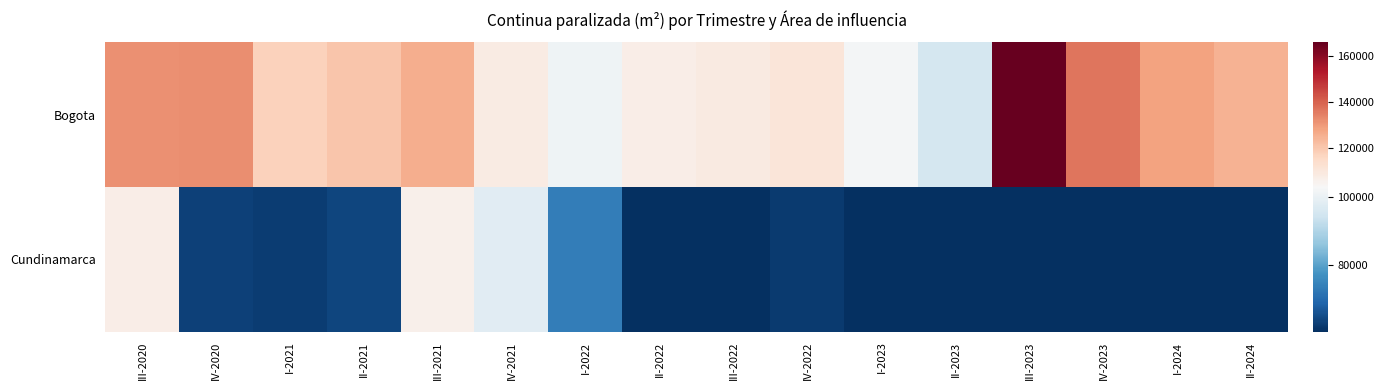

At which category does the chart reach its minimum across all series?

I-2023